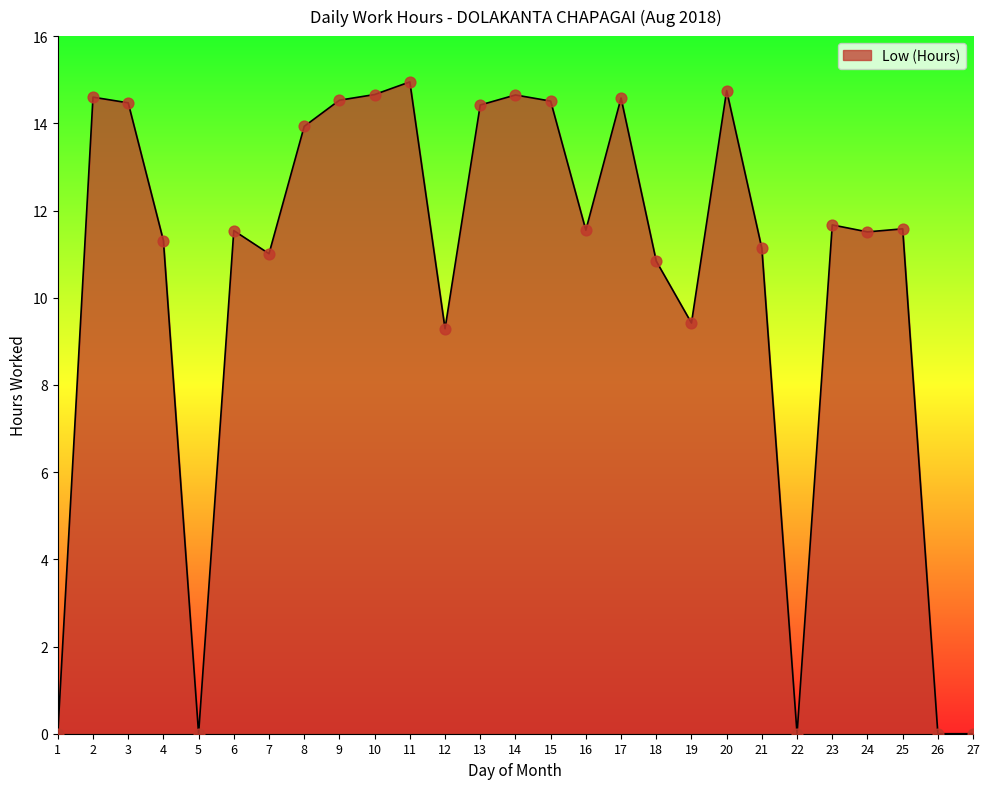

What is the ratio of the value at 20 to the value at 11?

1.0